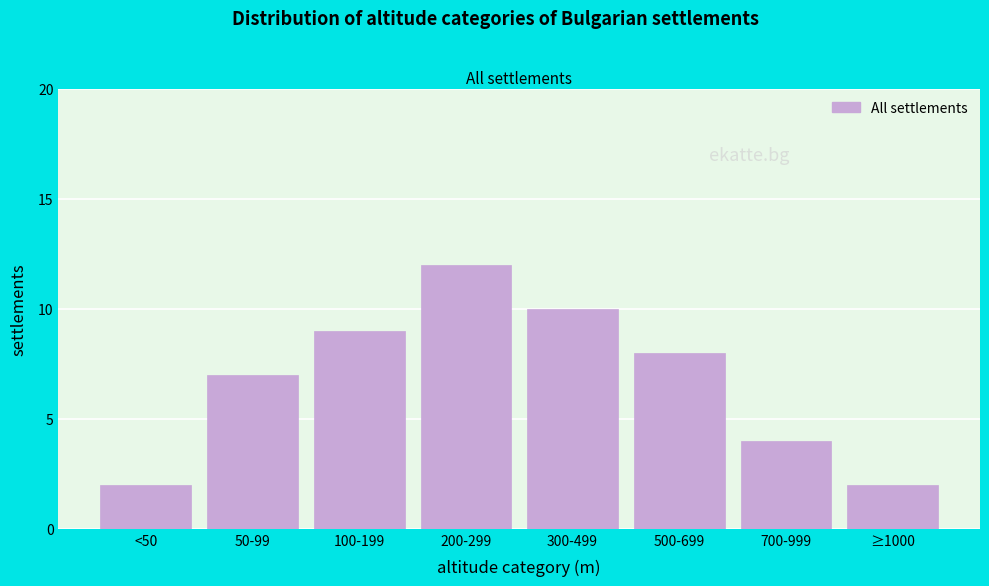

Reading left to right, transcribe all the data shown in this chart.

2	7	9	12	10	8	4	2